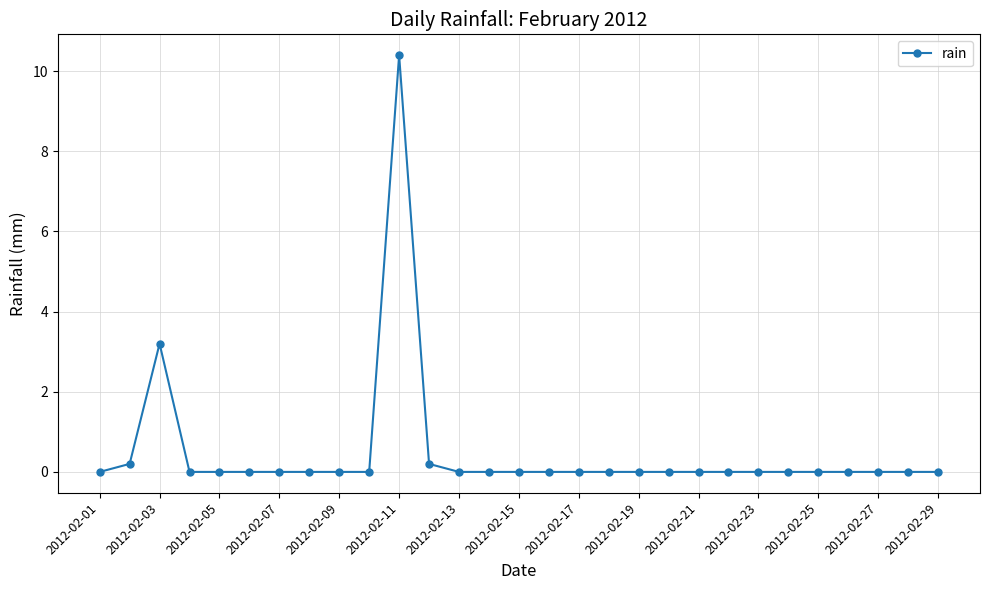

What is the maximum value shown in the chart?

10.4